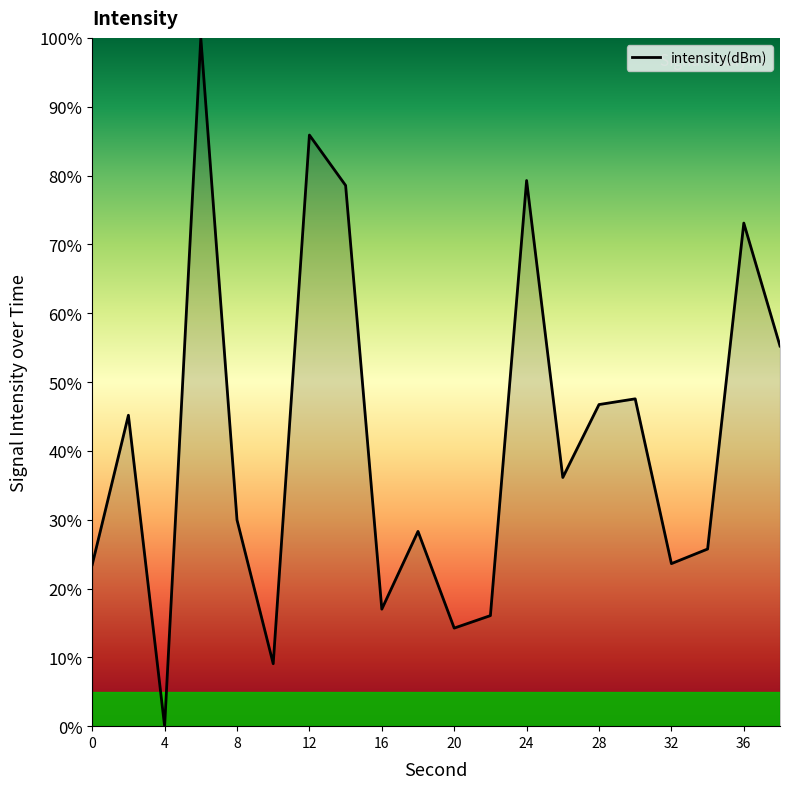

What is the maximum value shown in the chart?

100.0